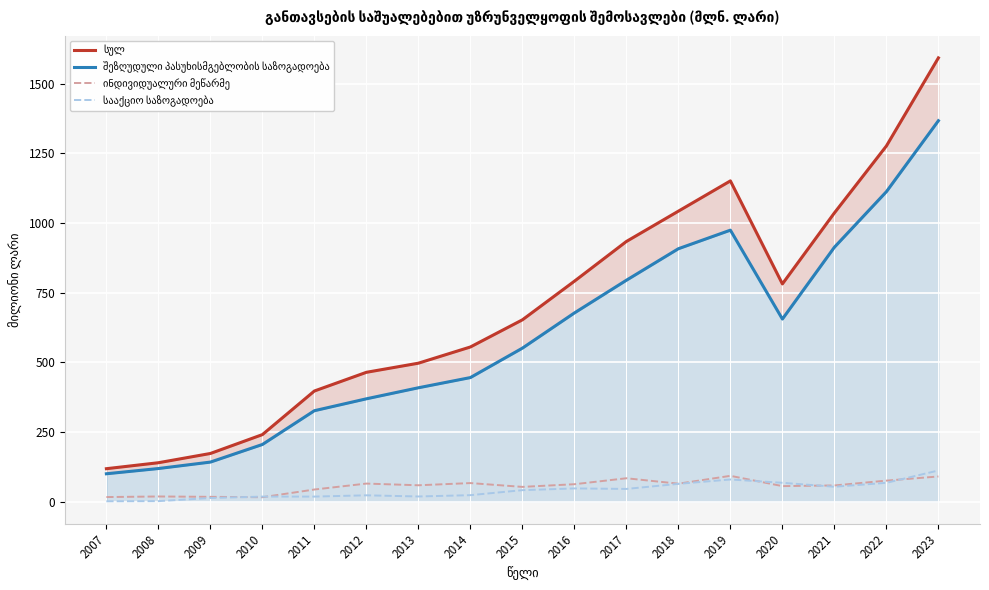

Count the number of data series in this chart.

4